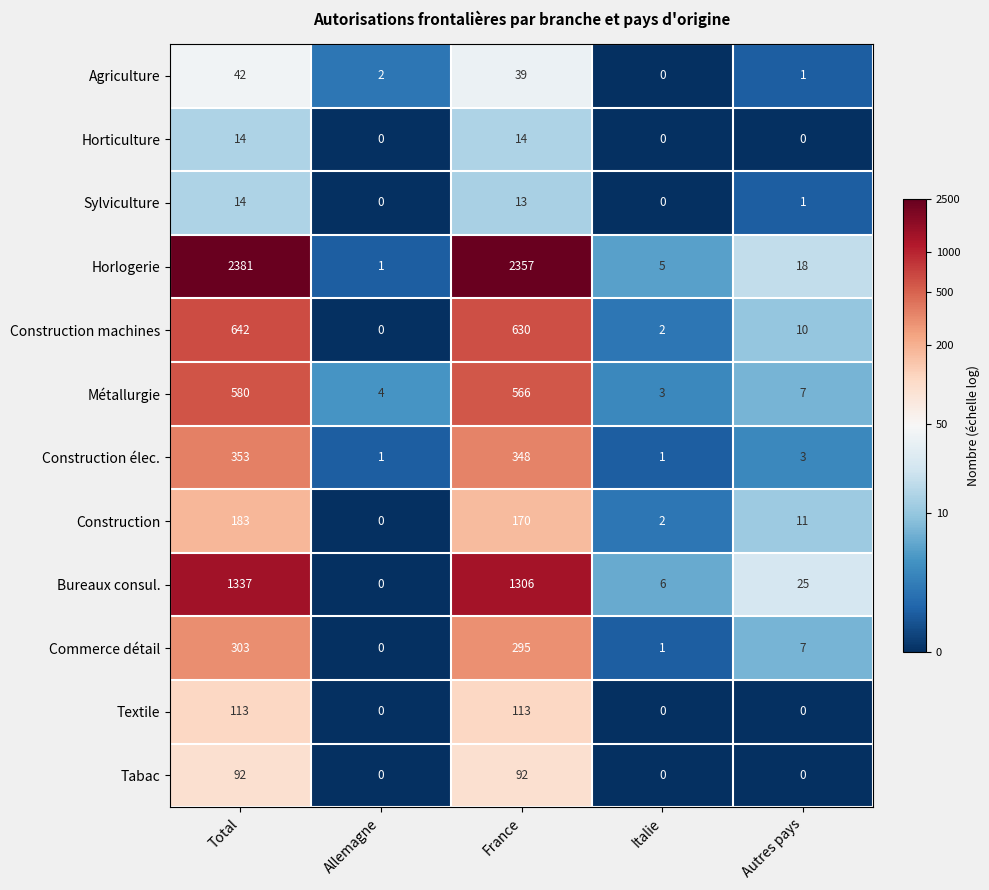

The Tabac series shows 0 at Allemagne. True or false?

True